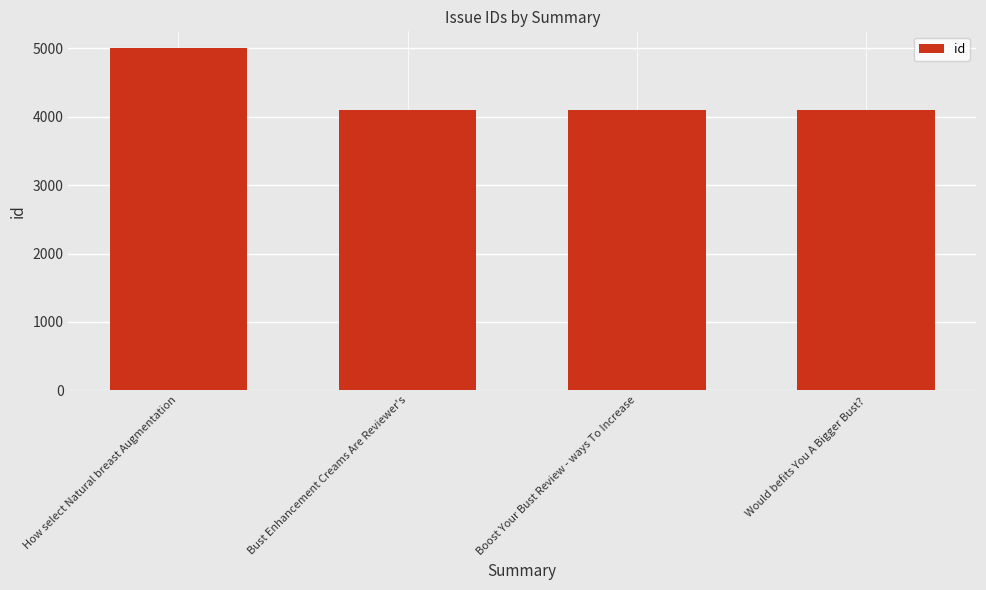

What is the label of the 1st bar from the left?

How select Natural breast Augmentation